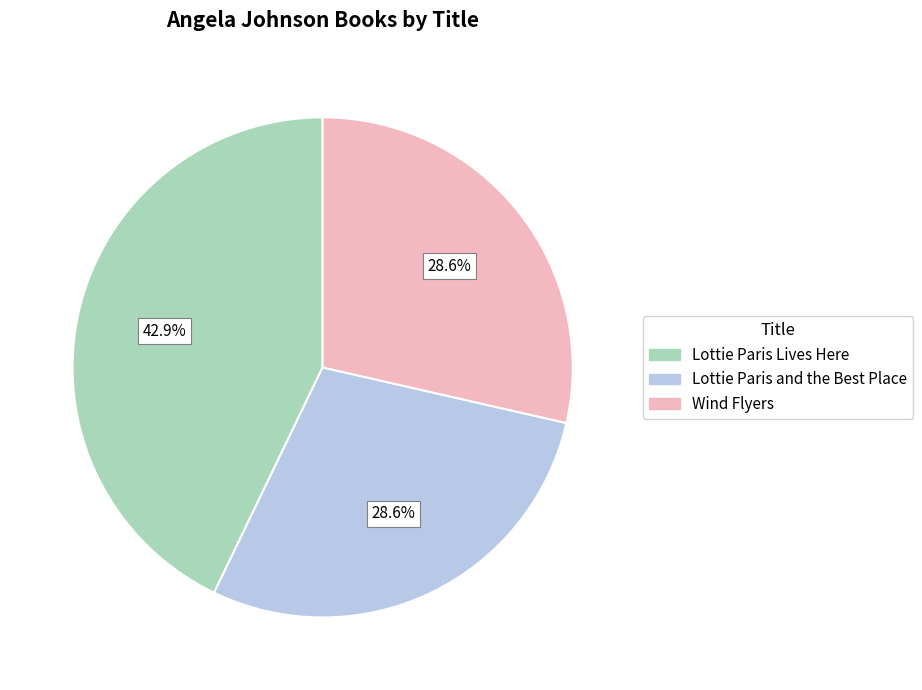

To the nearest percent, what percentage of the pie is Wind Flyers?

29%